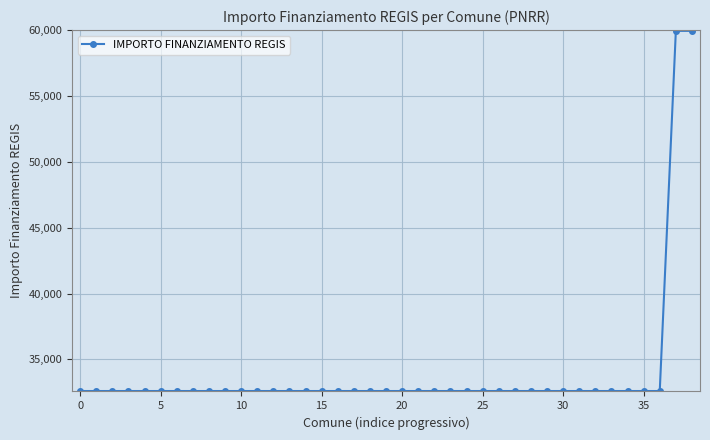

What is the difference between the maximum and minimum values?

27377